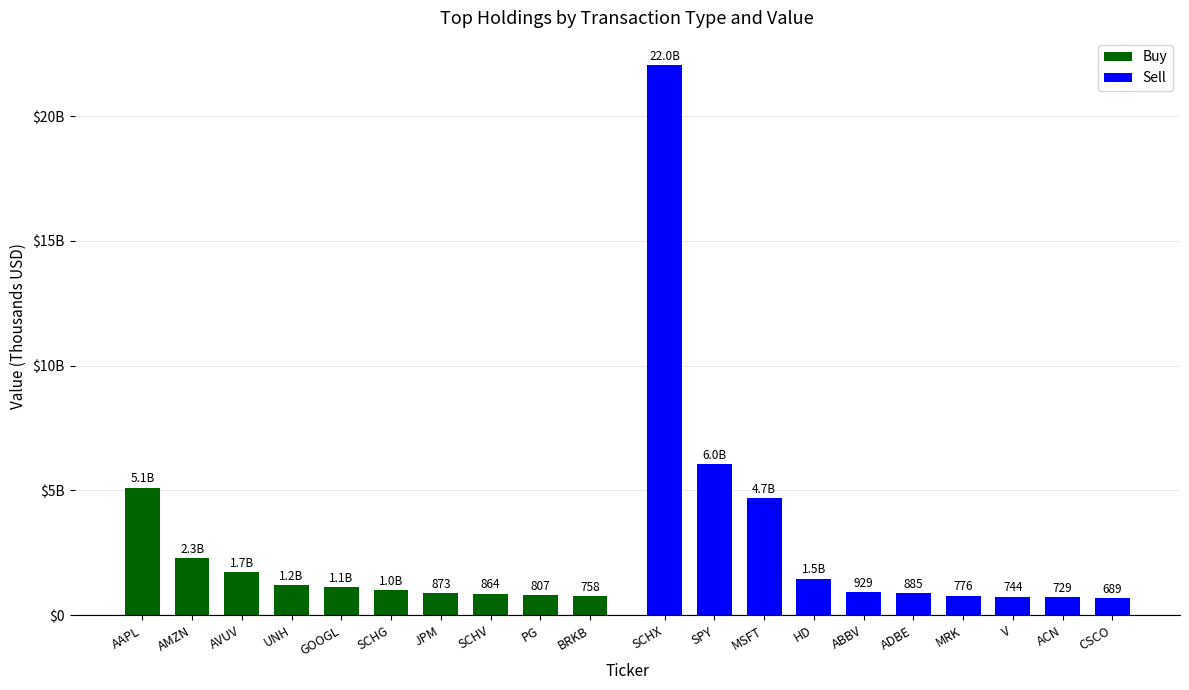

True or false: Sell has a value of 6768 at MSFT.

False